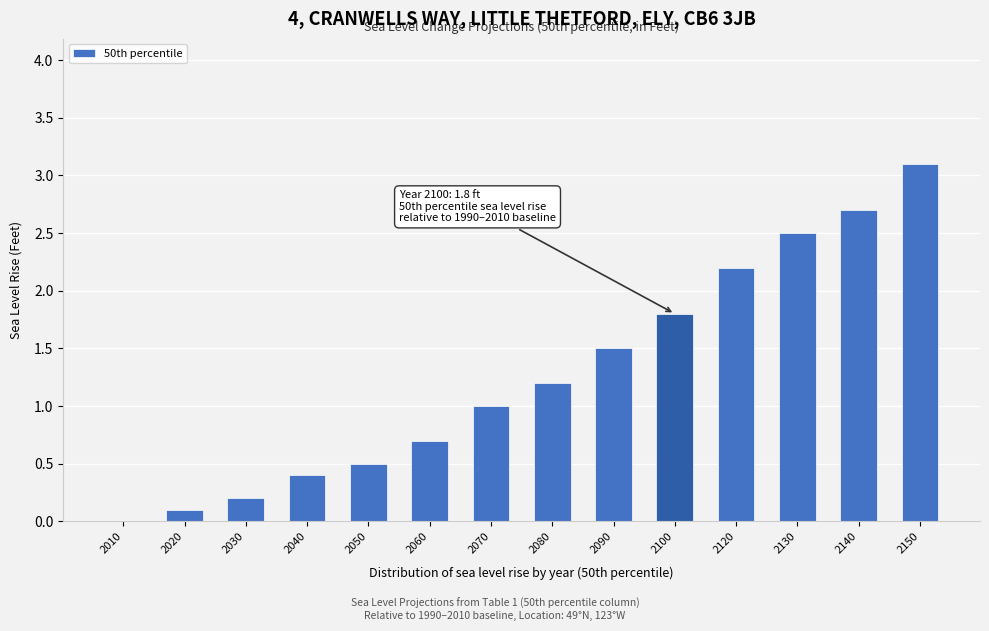

Reading left to right, what are all the values shown in this chart?

2010=0.0	2020=0.1	2030=0.2	2040=0.4	2050=0.5	2060=0.7	2070=1.0	2080=1.2	2090=1.5	2100=1.8	2120=2.2	2130=2.5	2140=2.7	2150=3.1